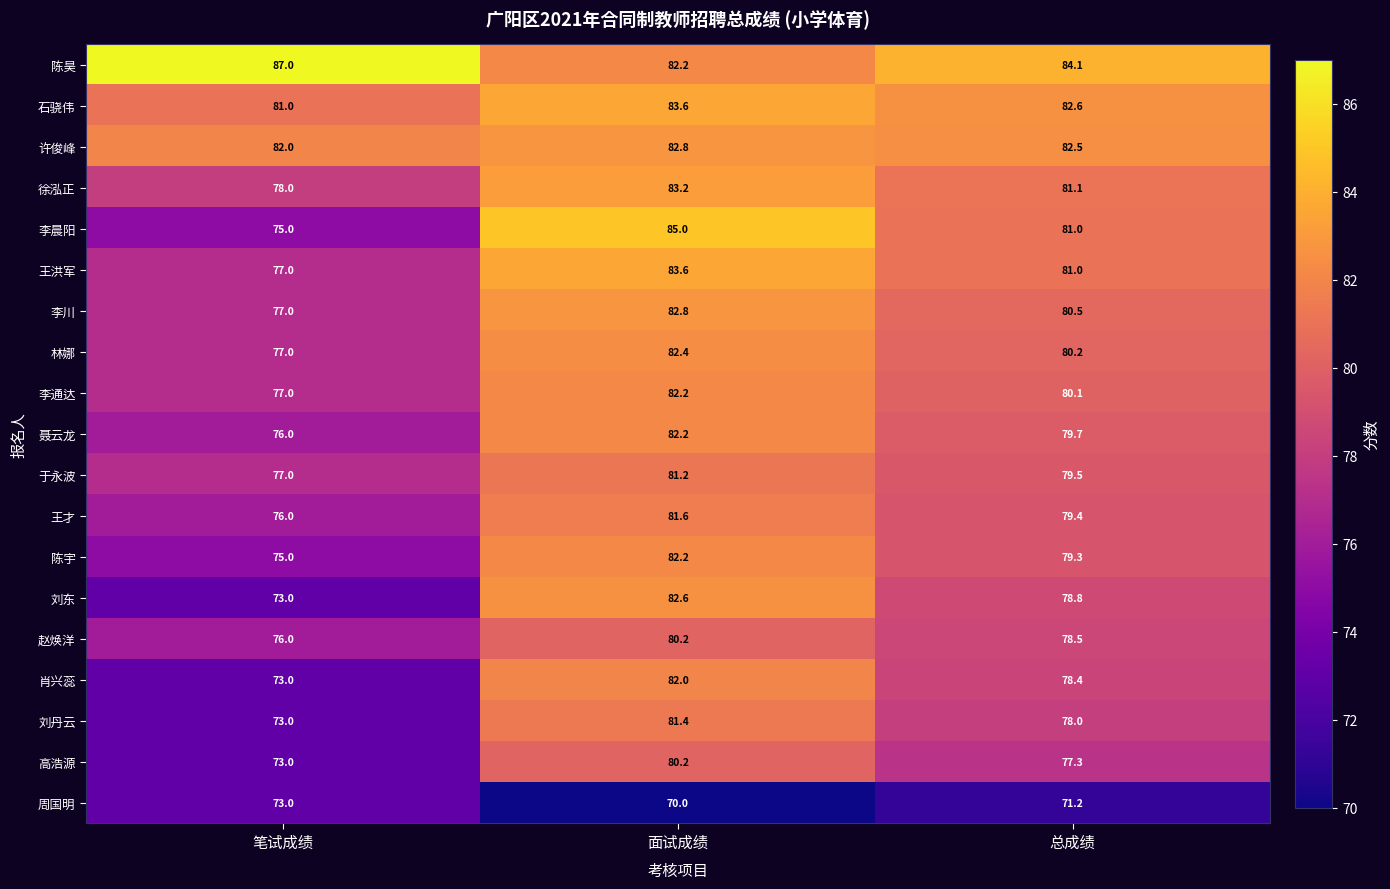

Read the 王洪军 value at 笔试成绩.

77.0